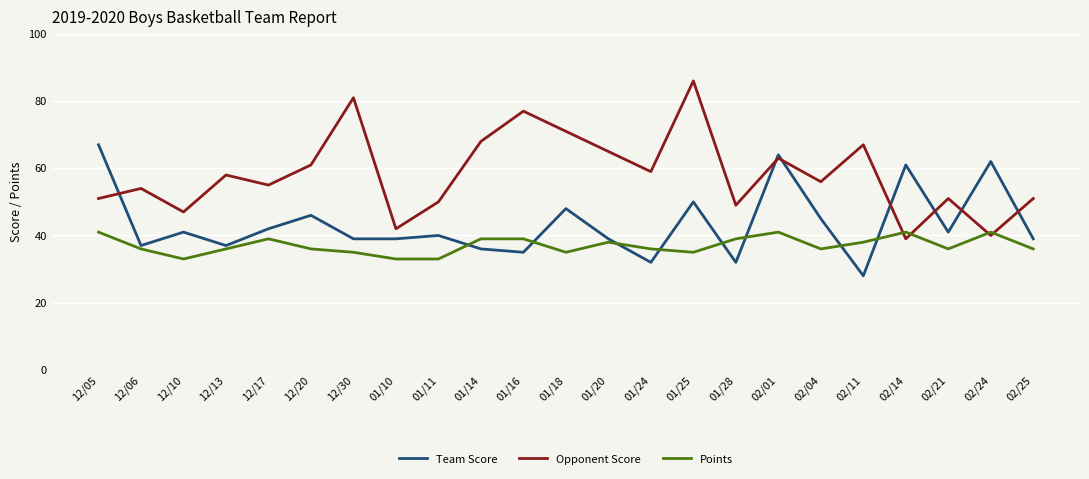

Which series has the largest total across all categories?

Opponent Score